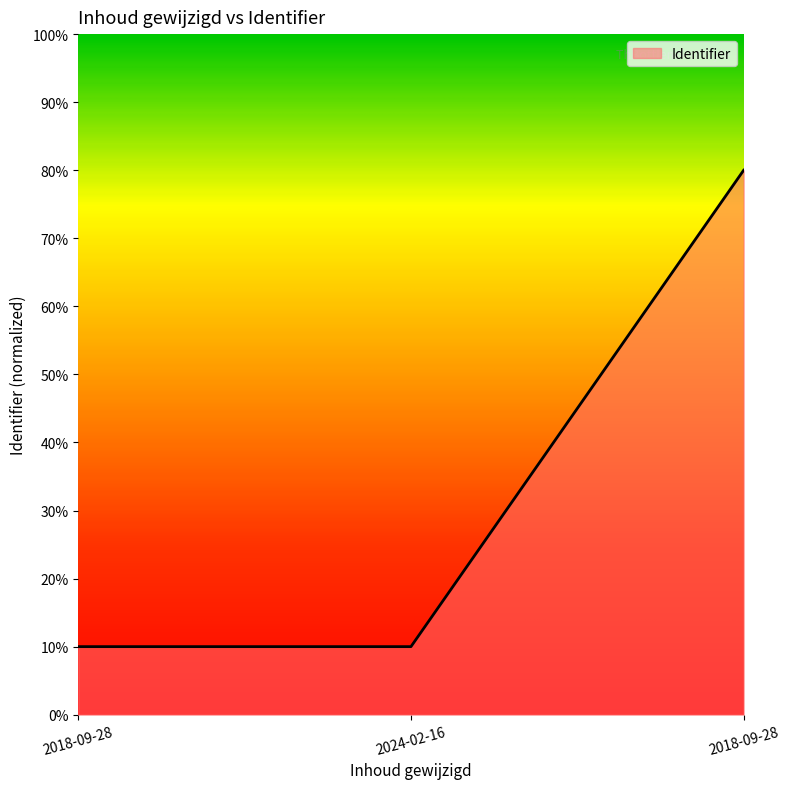

What is the greatest value displayed?

80.0